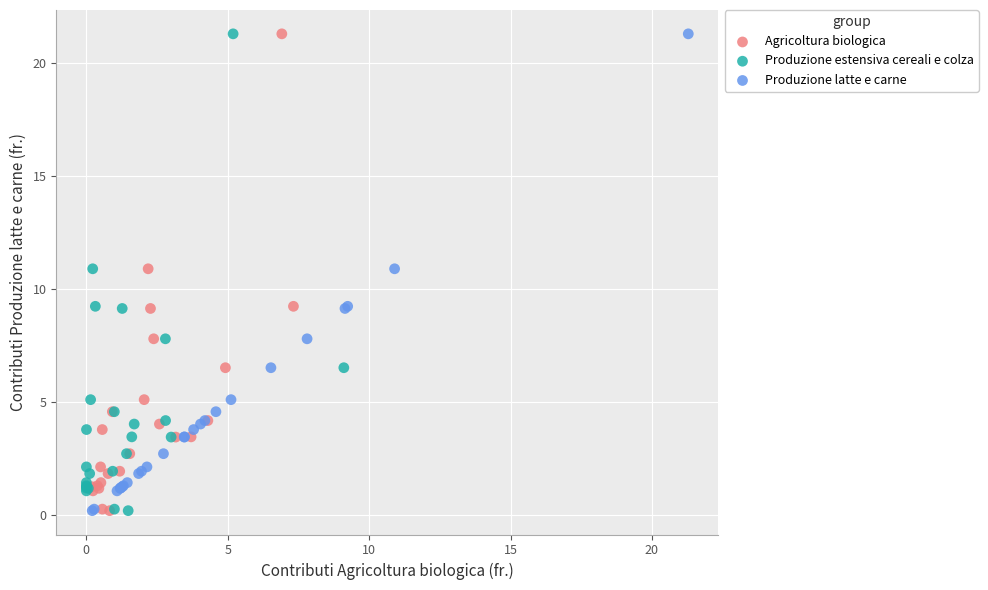

What are all the series names shown in the legend?

Agricoltura biologica, Produzione estensiva cereali e colza, Produzione latte e carne